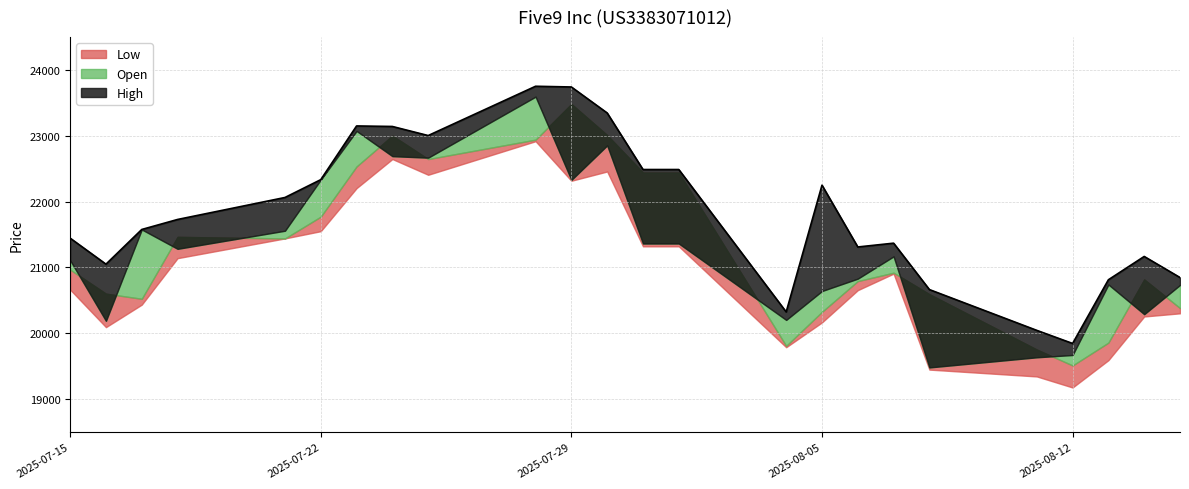

What position from the right is 06.08.2025?

8